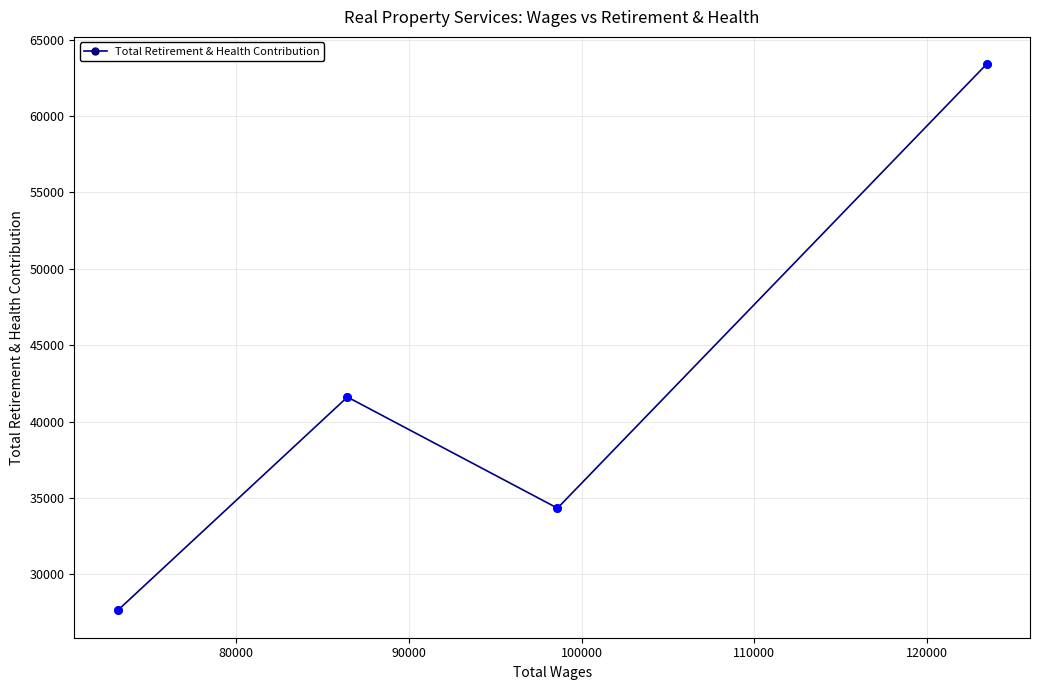

What is the difference between the maximum and minimum values?

35770